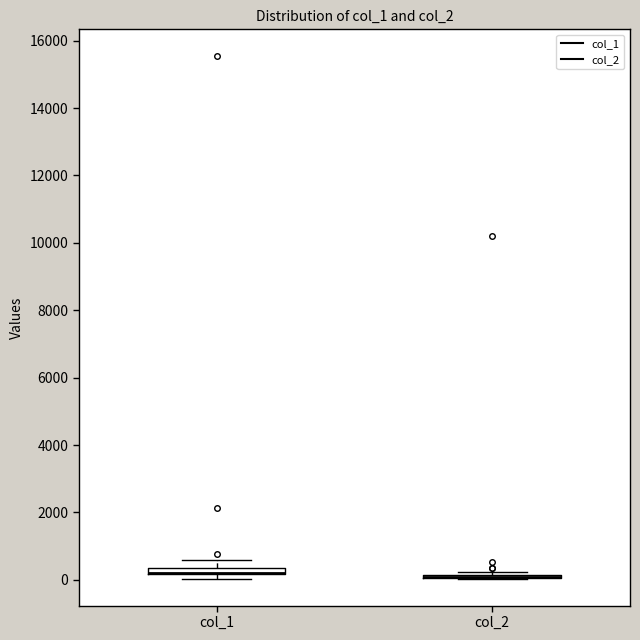

Where is the lower edge of the box for col_1 on the y-axis? The values are not printed on the chart, so give them approximately, as read against the axis.

200